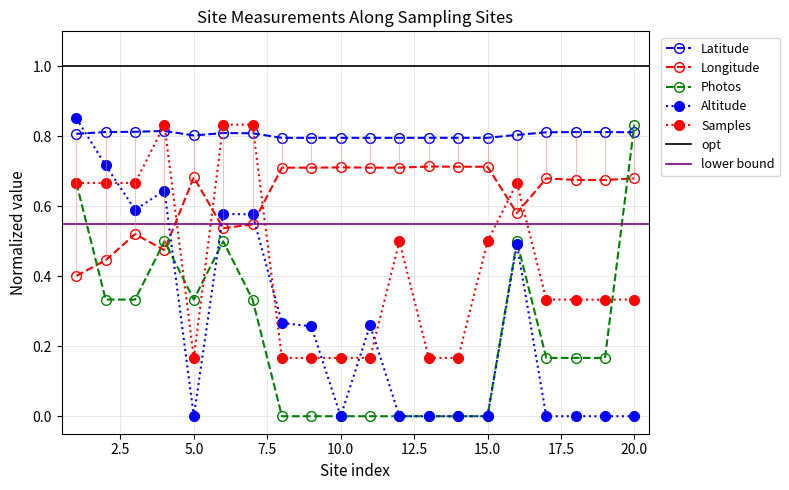

Which series ends up on top after the final intersection of Photos and Latitude?

Photos